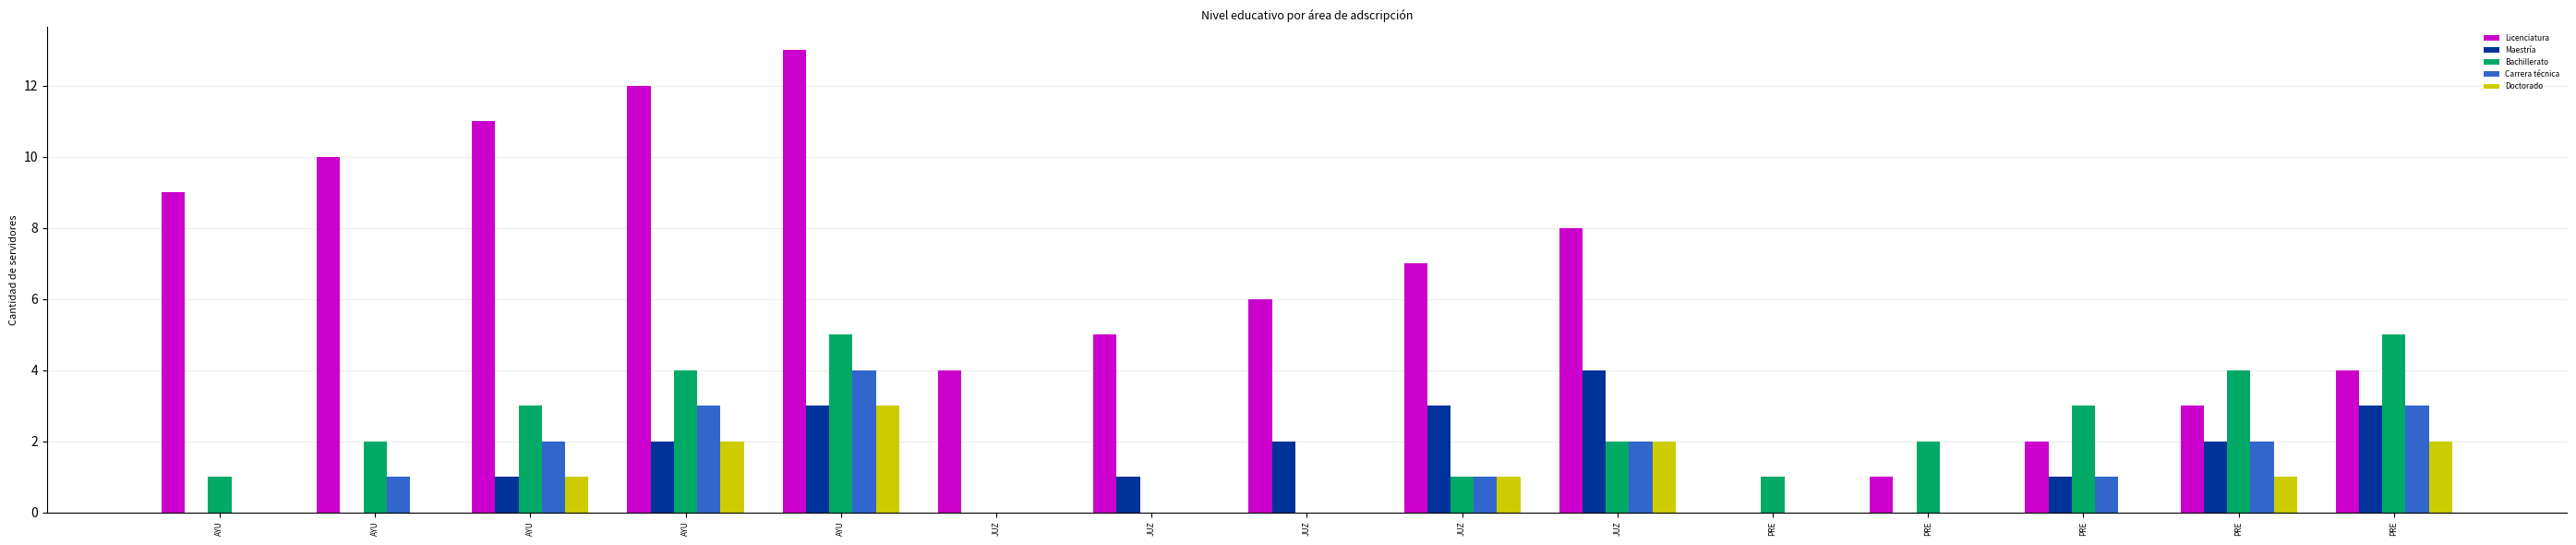

What are all the series names shown in the legend?

Licenciatura, Maestría, Bachillerato, Carrera técnica, Doctorado